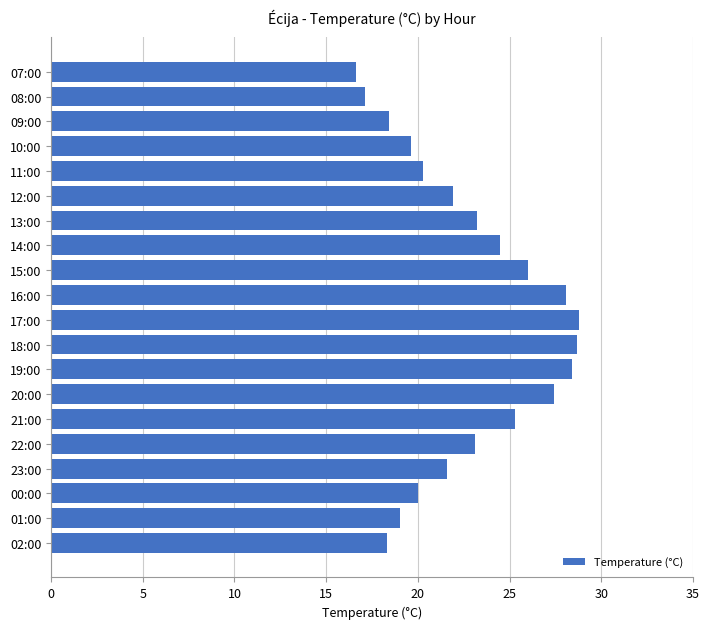

What is the difference between the values at 19:00 and 15:00?

2.4